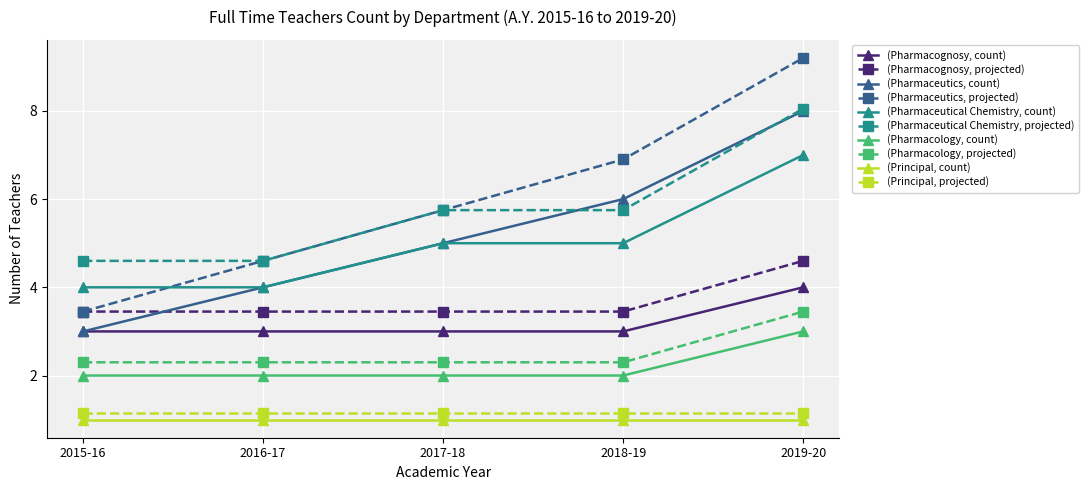

True or false: (Pharmaceutics, projected) and (Principal, count) intersect in this chart.

False